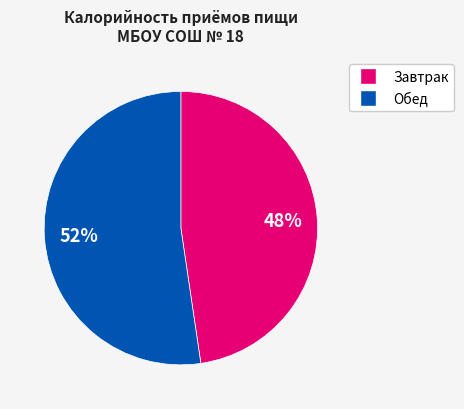

To the nearest percent, what is the average slice percentage?

50%